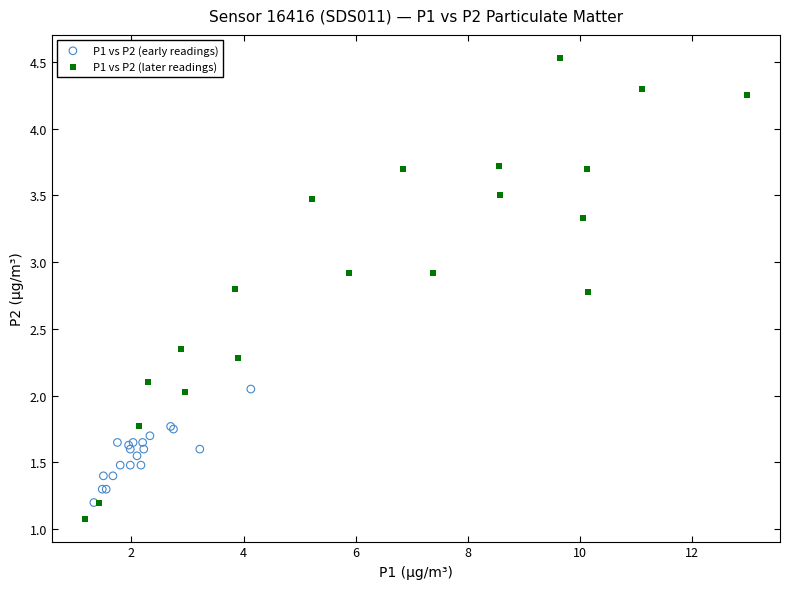

Which series has the widest spread of Y values?

P1 vs P2 (later readings)